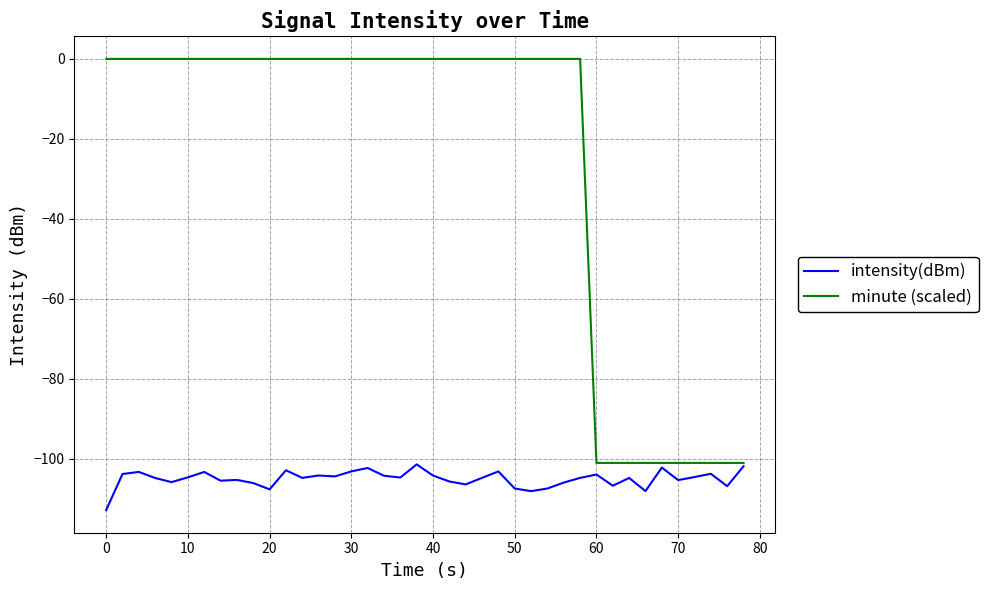

What is the minimum value for intensity(dBm)?

-112.8